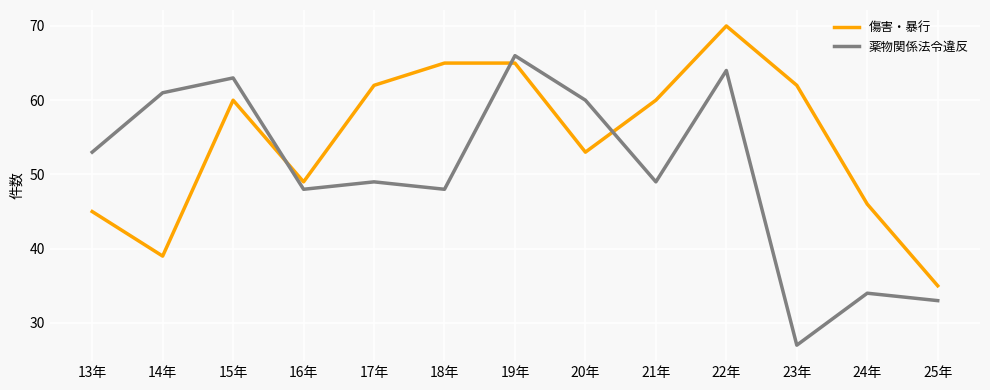

Where is the first local minimum for 傷害・暴行?

14年